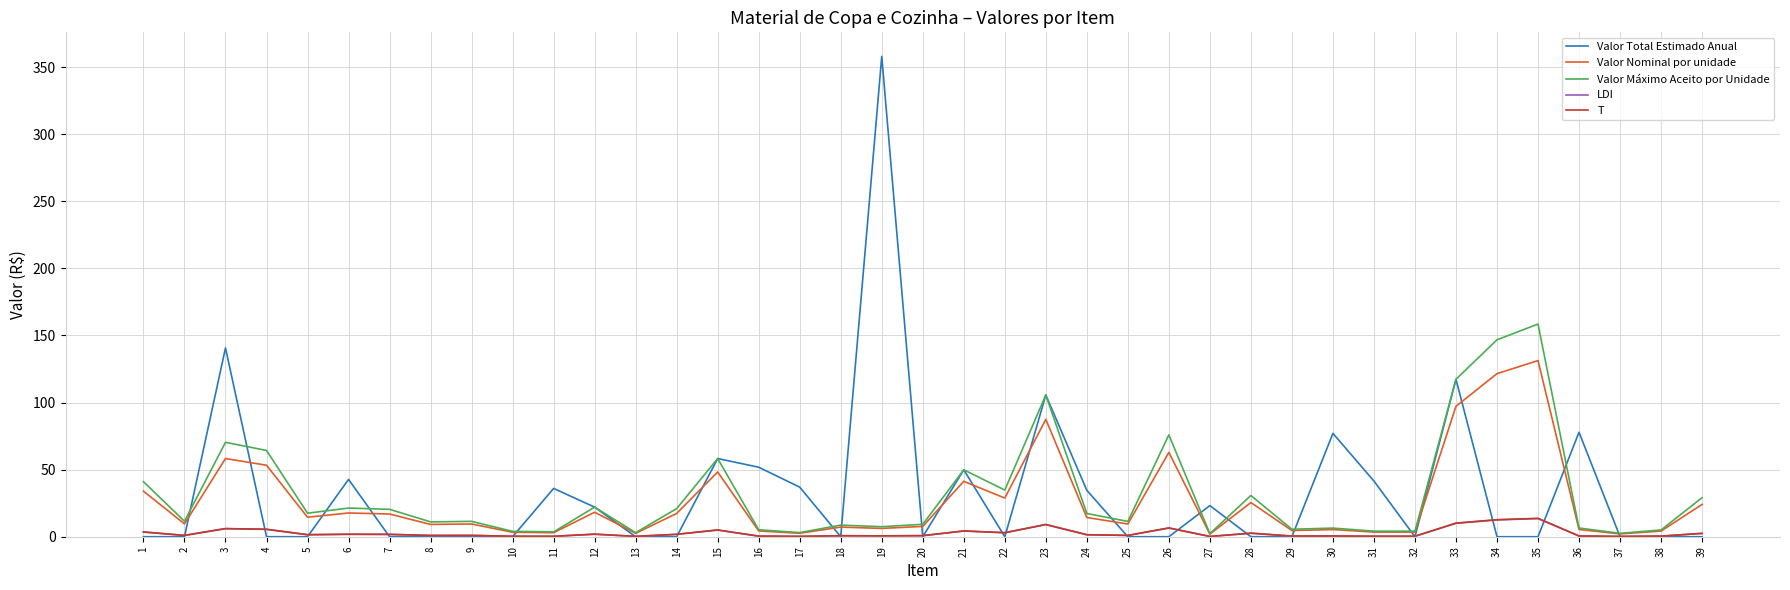

What is the sum of all Valor Total Estimado Anual values?

1273.7